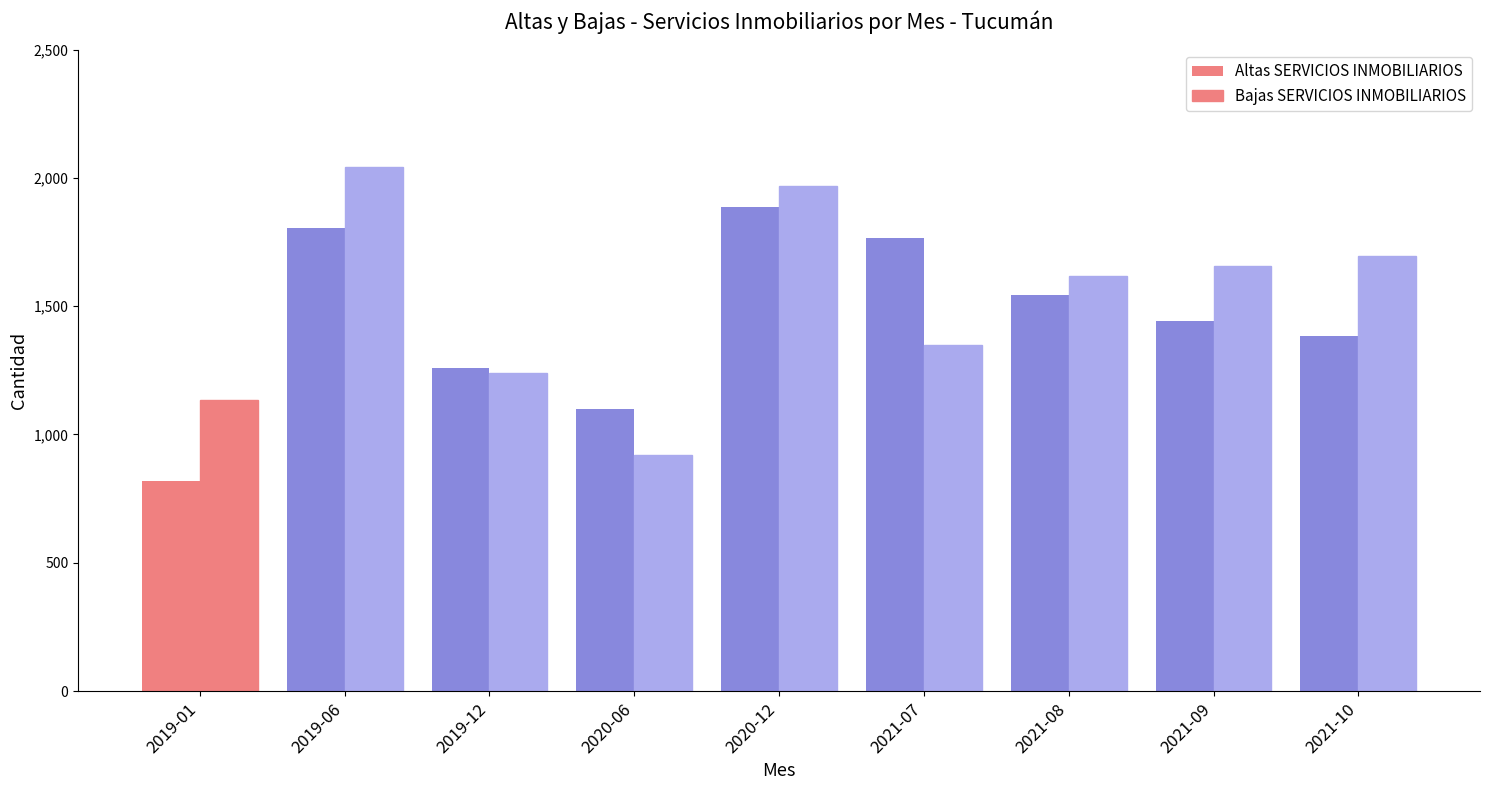

Rank the series by their maximum value, from lowest to highest.

Altas SERVICIOS INMOBILIARIOS, Bajas SERVICIOS INMOBILIARIOS